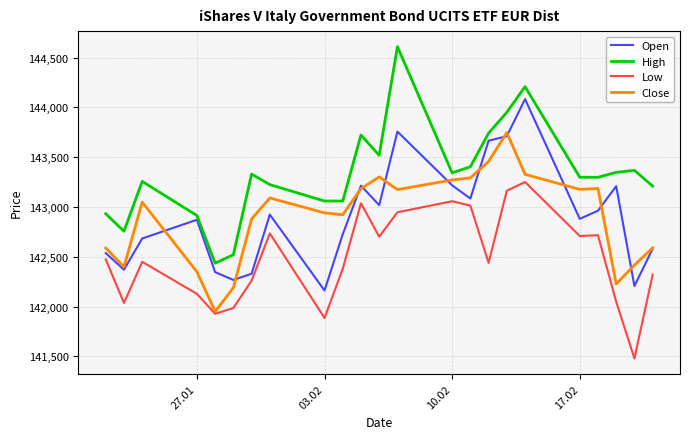

True or false: High and Close cross at least once.

False